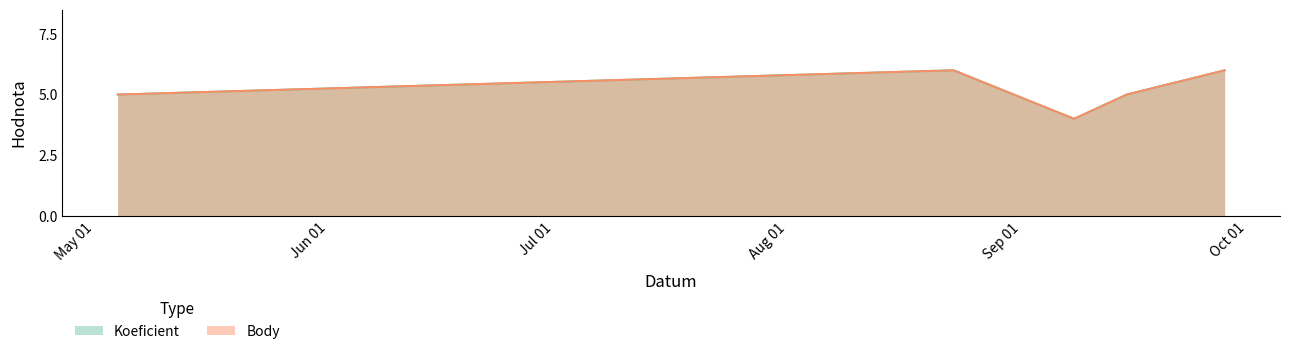

Reading right to left, transcribe all the data shown in this chart.

Koeficient: 6	5	4	6	5
Body: 6	5	4	6	5